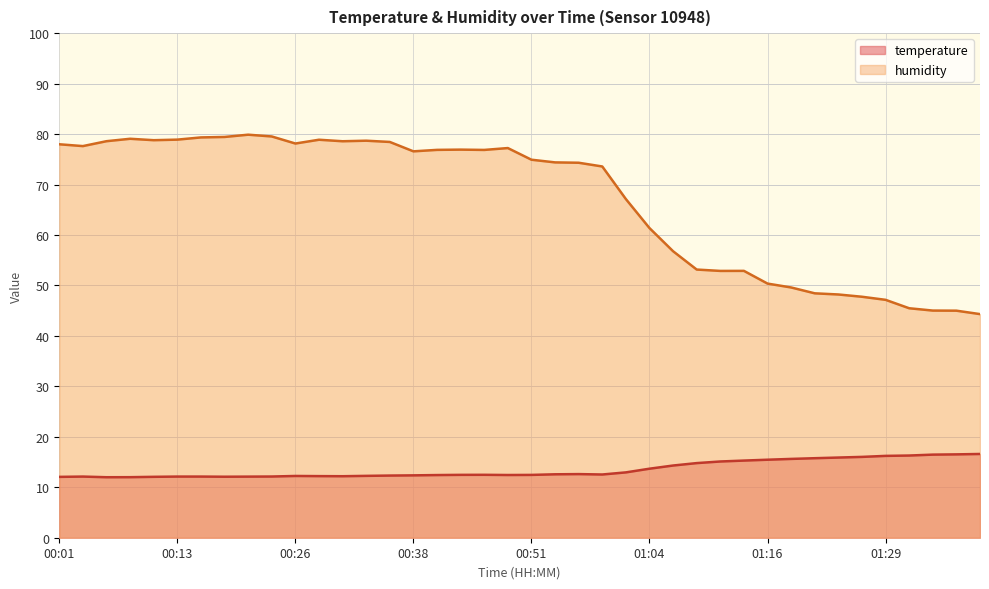

How many lines are shown in the chart?

2